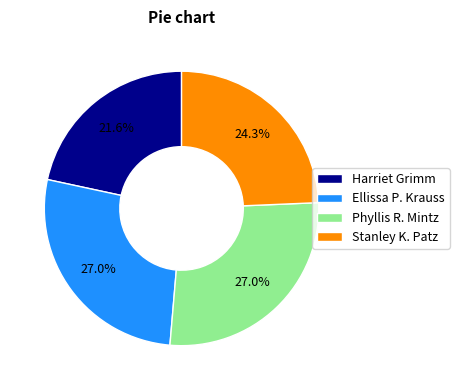

To the nearest percent, what is the difference between the largest and smallest slice percentages?

5%